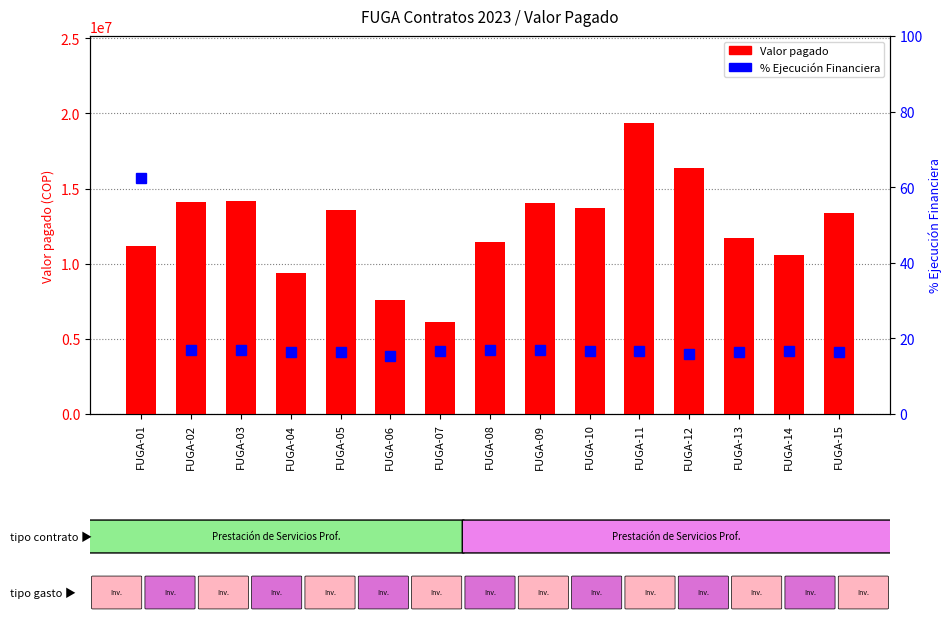

What is the difference between the % Ejecucion Financiera values at FUGA-12 and FUGA-14?

0.7